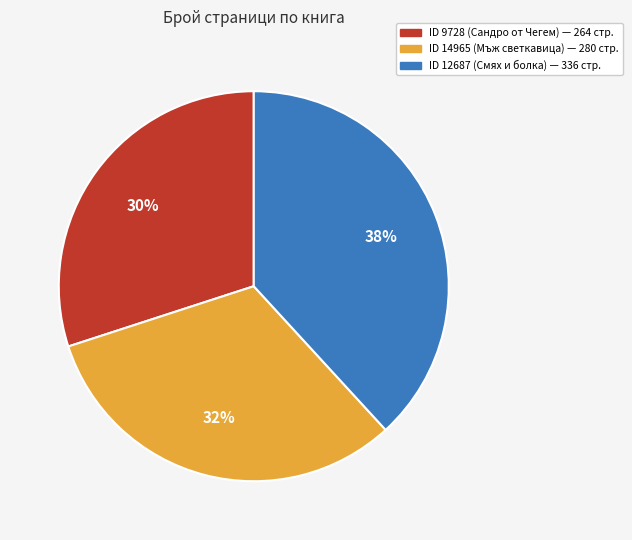

To the nearest percent, what is the average slice percentage?

33%